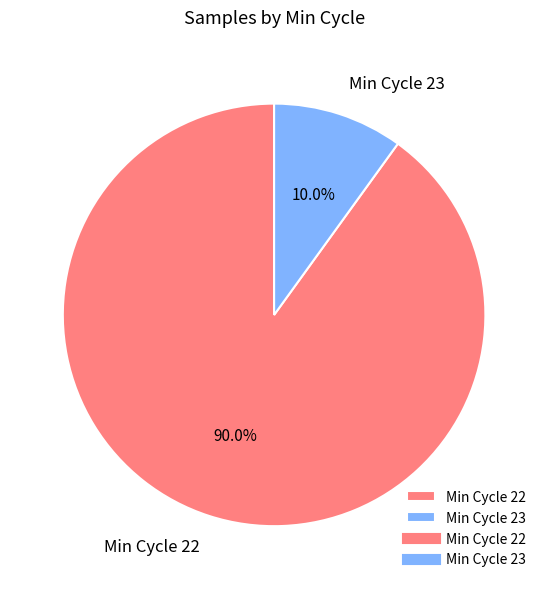

How many segments does this pie chart have?

2